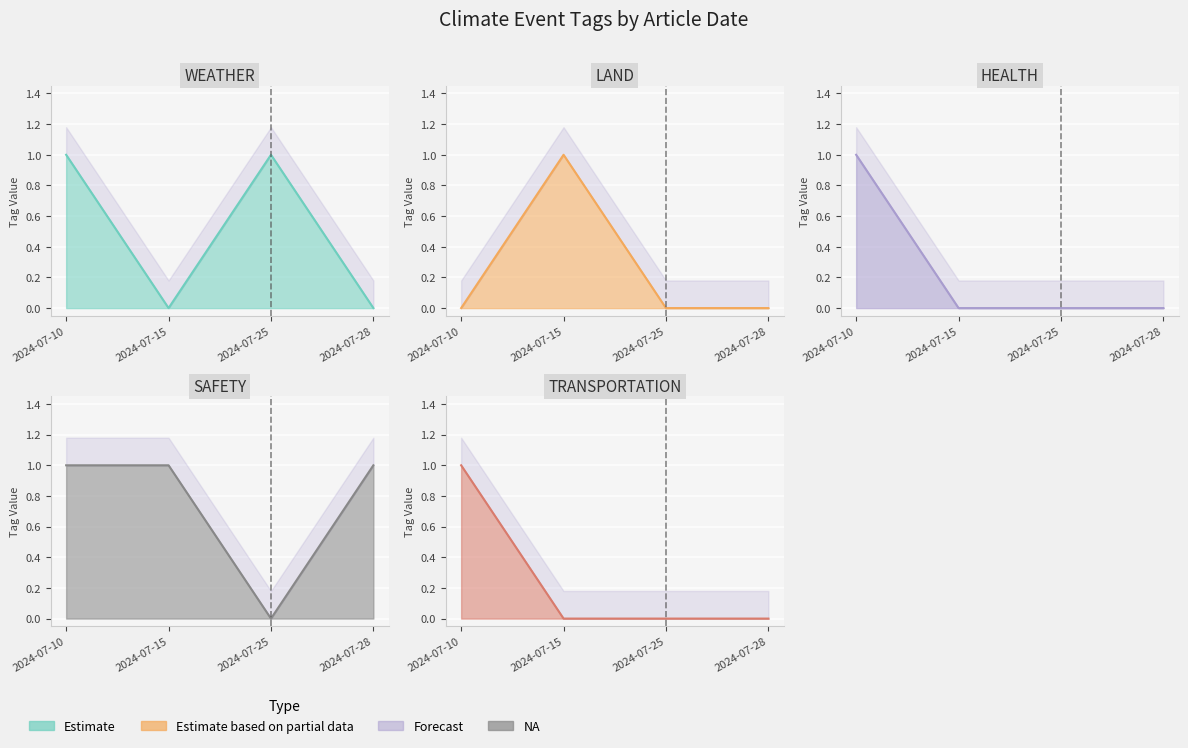

What is the difference between the LAND values at 2024-07-15 and 2024-07-25?

1